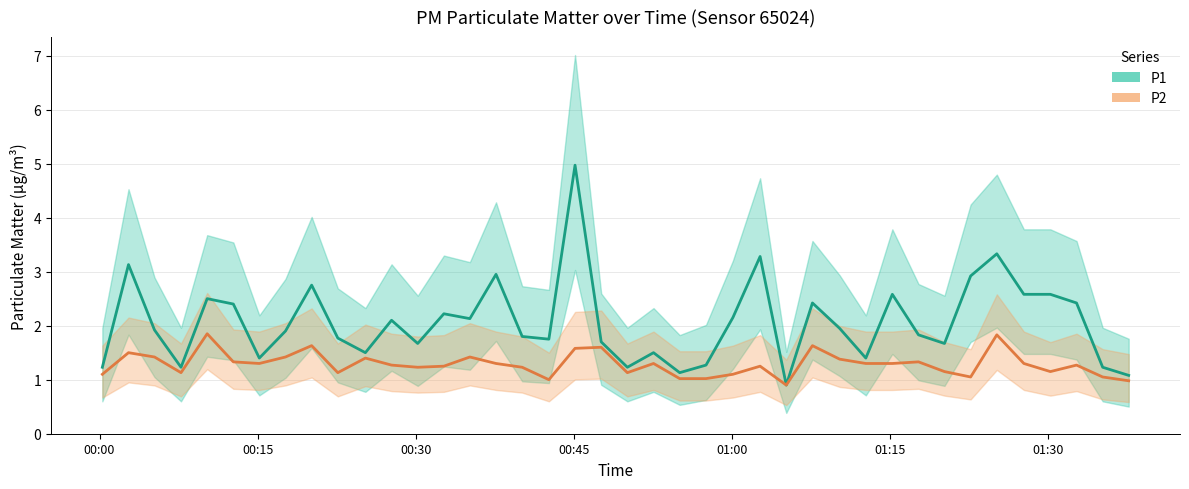

At how many categories does at least one series exceed 3?

4